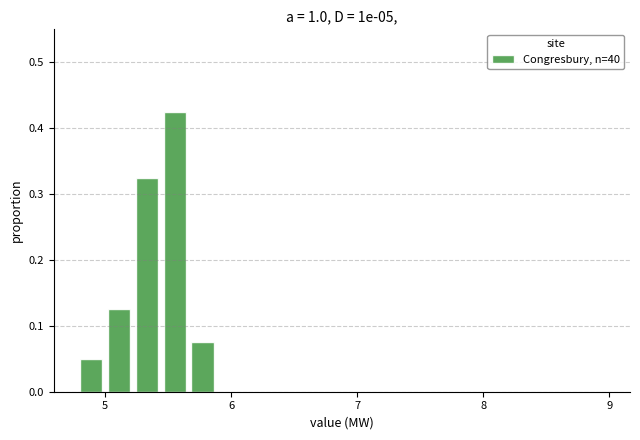

Around what value on the x-axis is the tallest bar? Give the approximate position of its centre, as read against the axis.

5.6